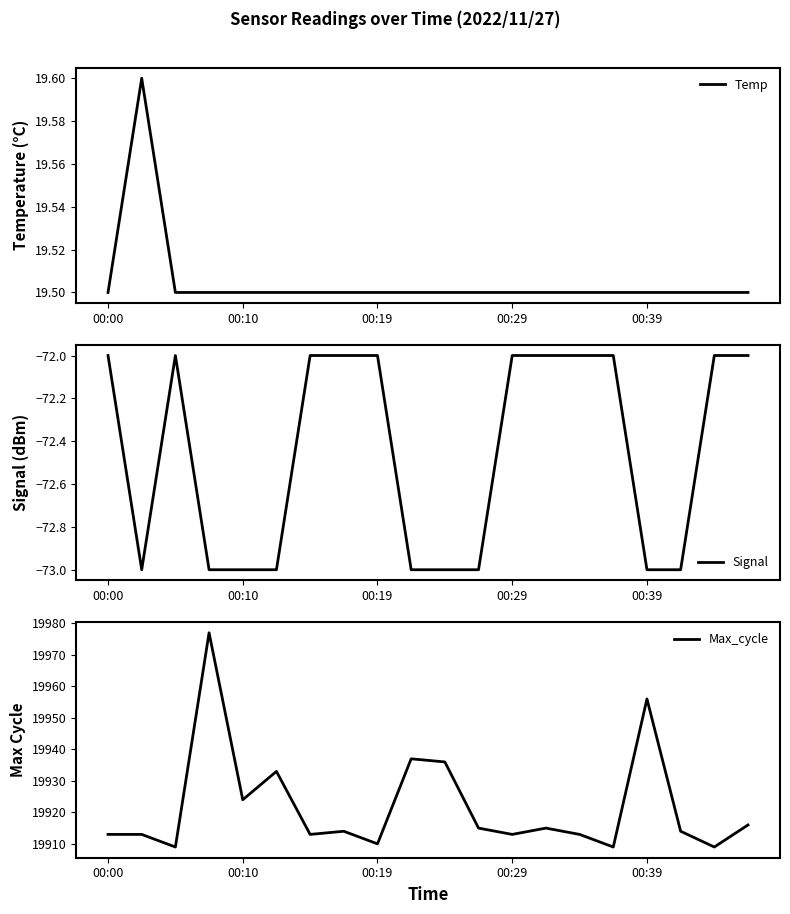

At which label does Temp reach its minimum?

00:00